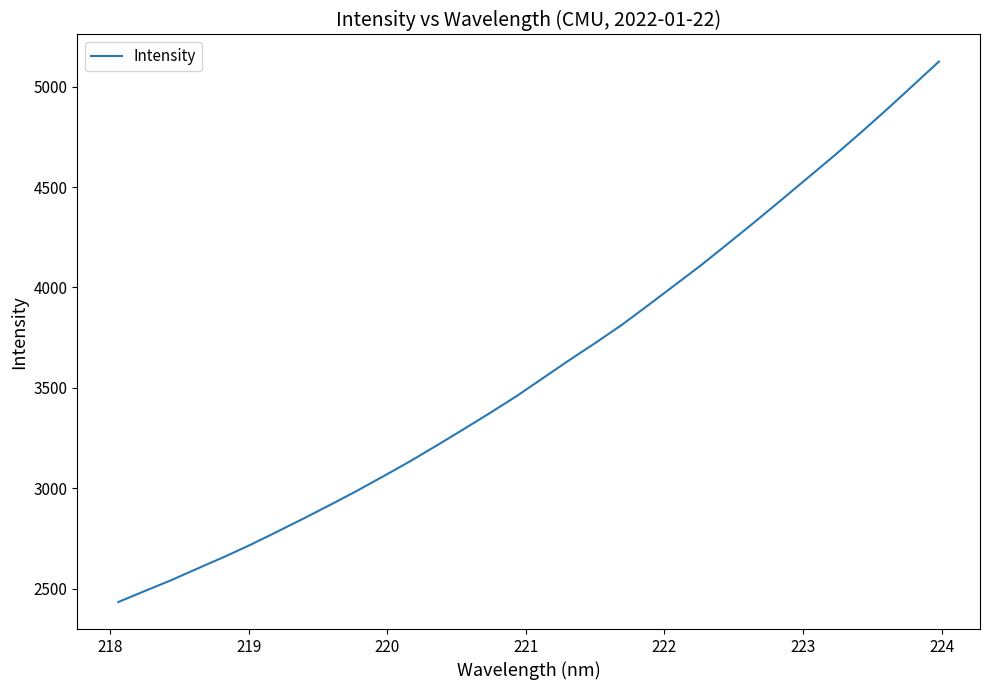

What is the greatest value displayed?

5125.4